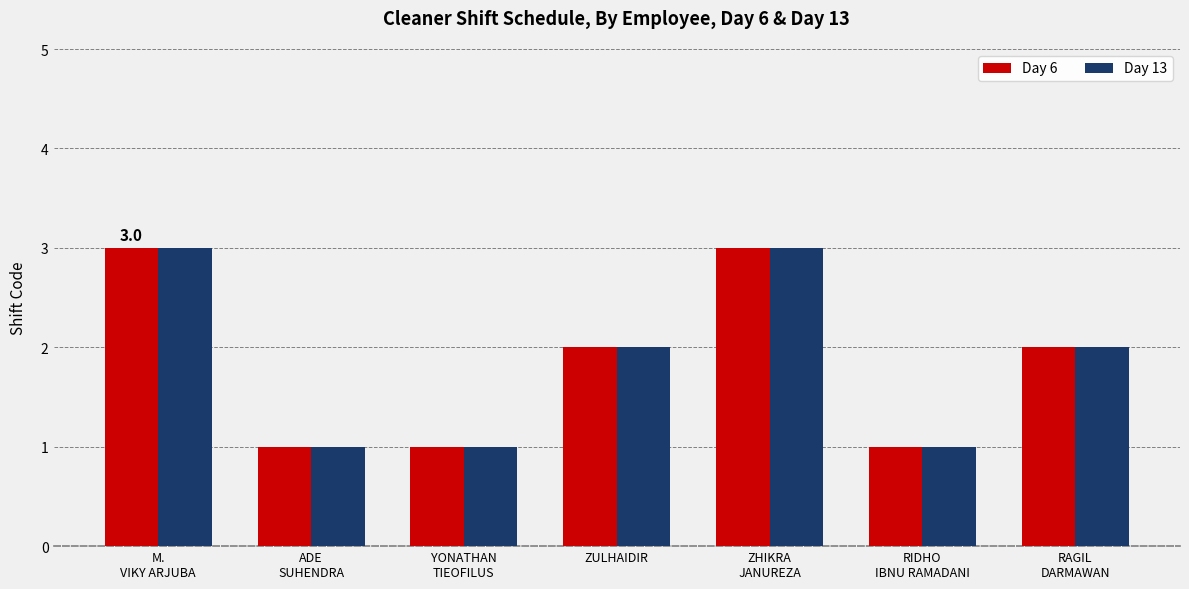

What is the greatest value displayed?

3